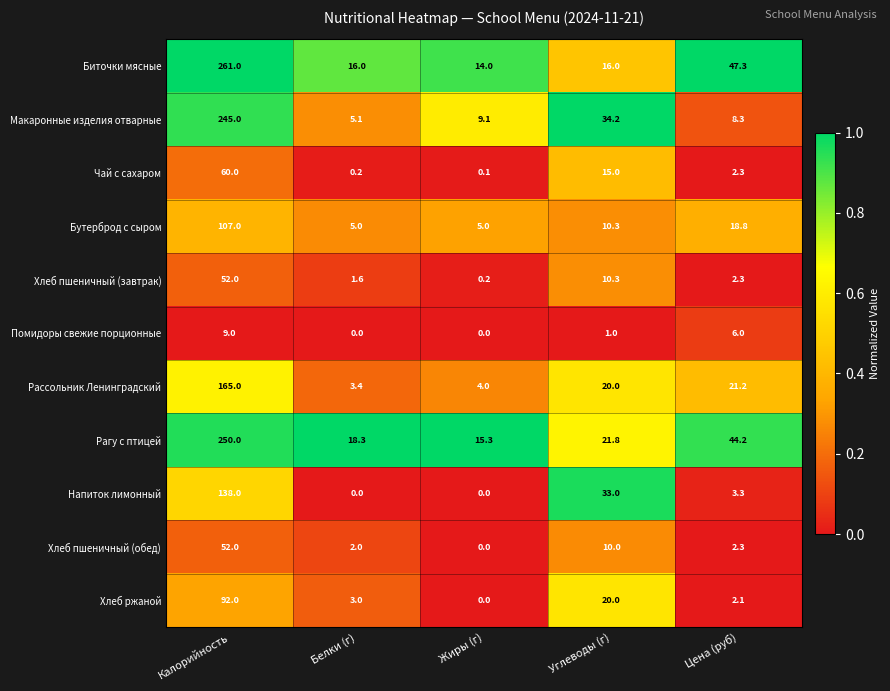

Which category has the lowest value in the Биточки мясные series?

Жиры (г)